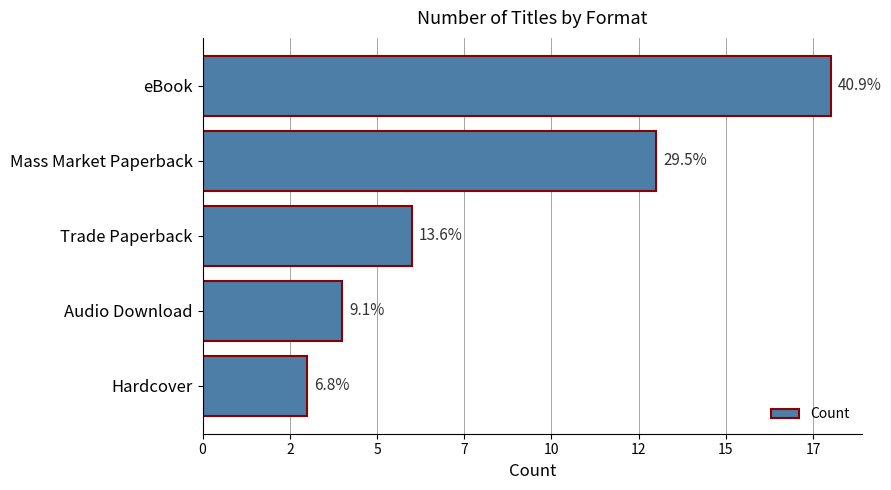

What is the maximum value shown in the chart?

18